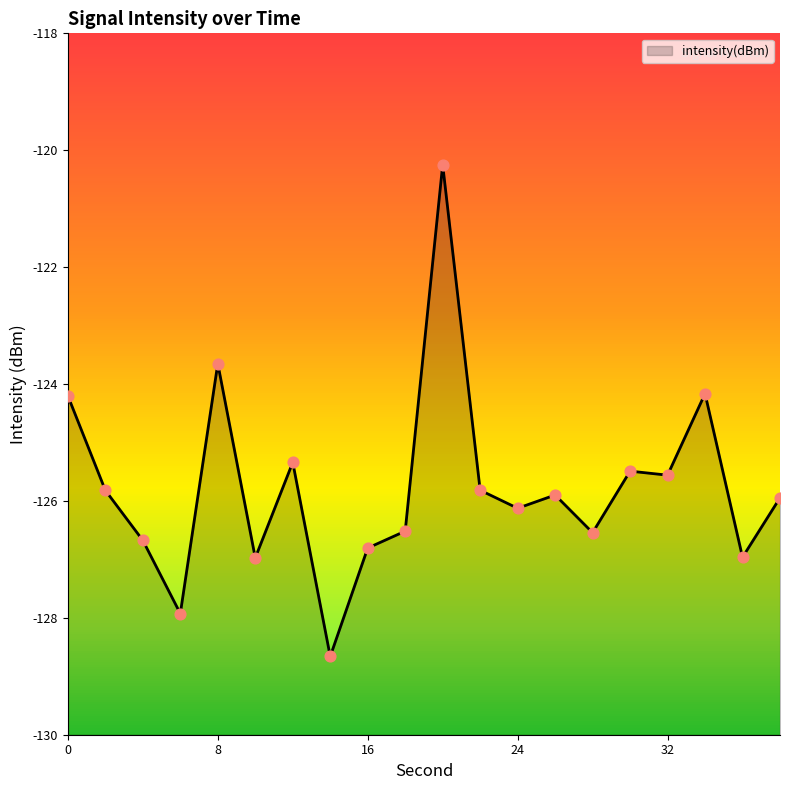

Which has a higher value, 8 or 16?

8